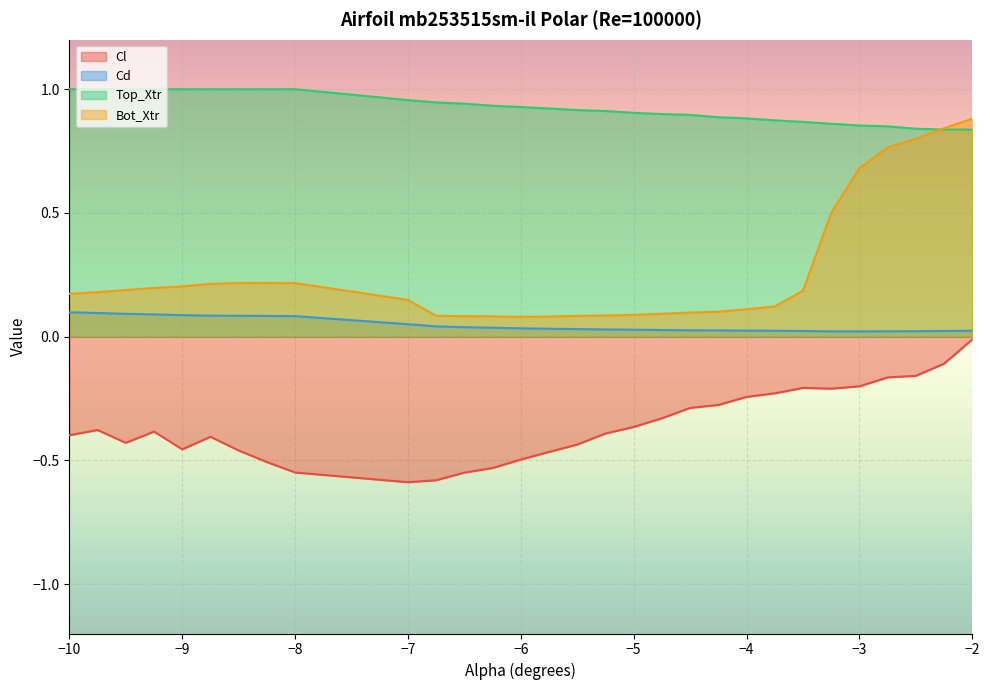

What is the sum of the Top_Xtr values at -3.5 and -5.25?

1.8